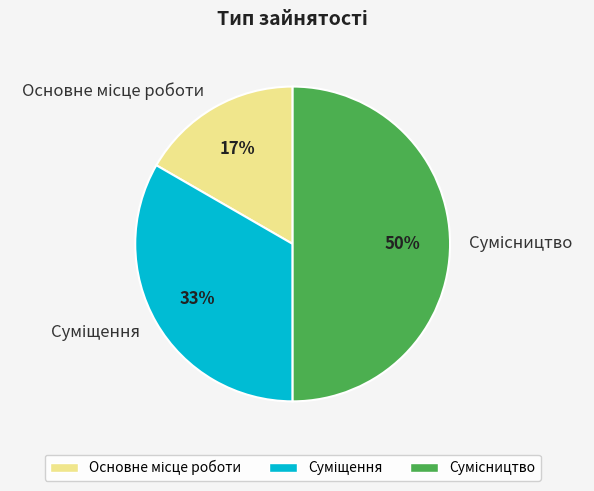

To the nearest percent, what is the difference between the largest and smallest slice percentages?

33%